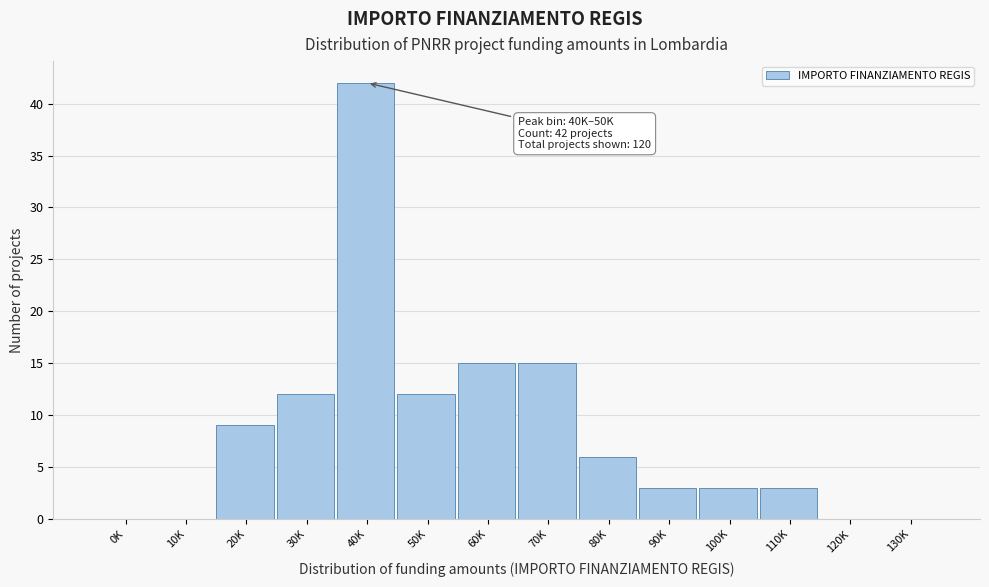

Reading left to right, extract all data points from this chart.

0K=0	10K=0	20K=9	30K=12	40K=42	50K=12	60K=15	70K=15	80K=6	90K=3	100K=3	110K=3	120K=0	130K=0